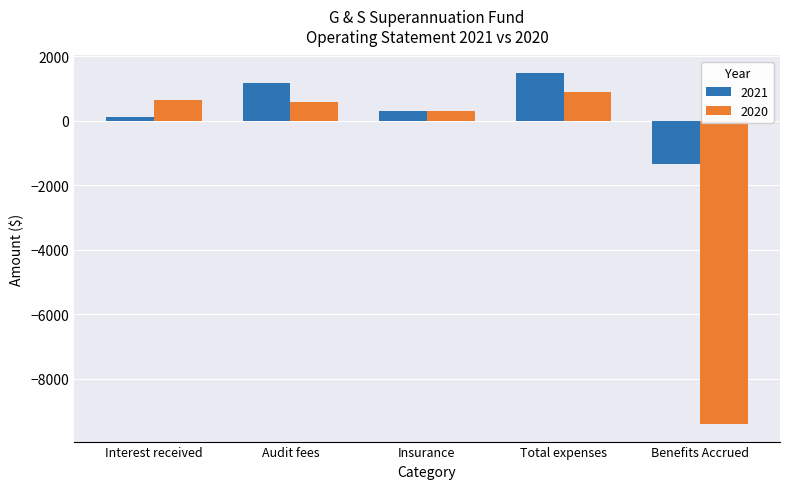

Which series has the largest total across all categories?

2021